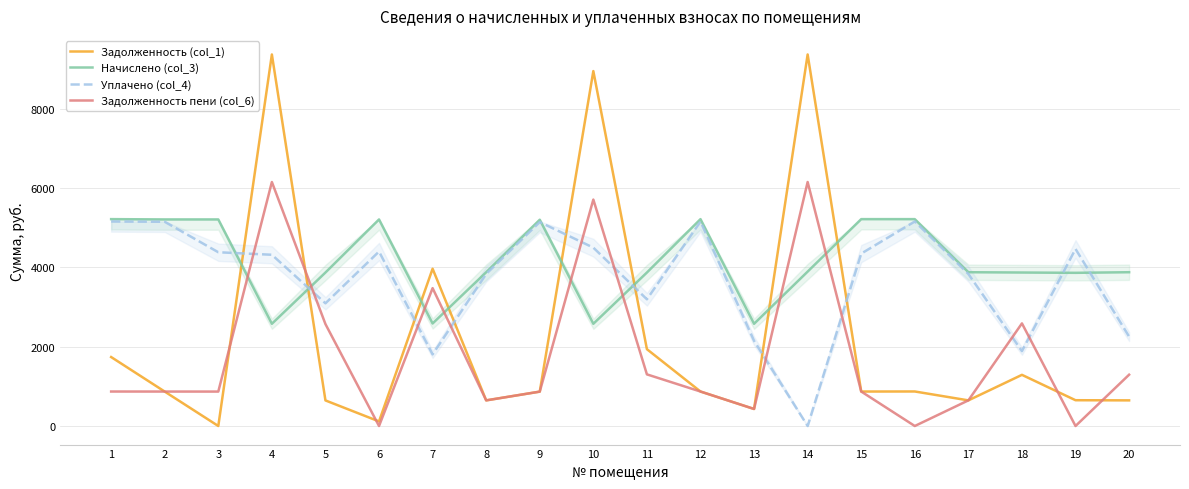

Which category has the highest value in the Начислено (col_3) series?

1